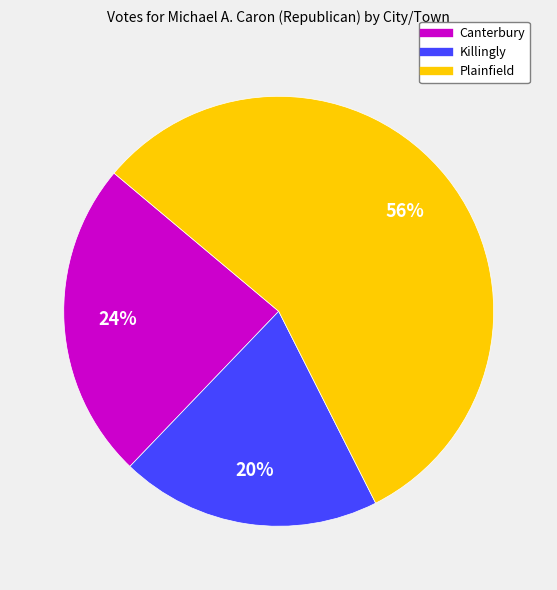

Which has a higher value, Killingly or Plainfield?

Plainfield